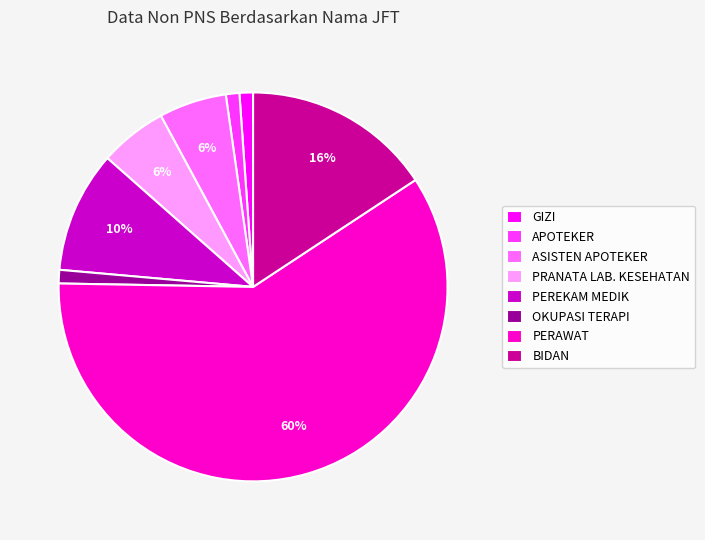

To the nearest percent, what percentage of the pie is APOTEKER?

1%